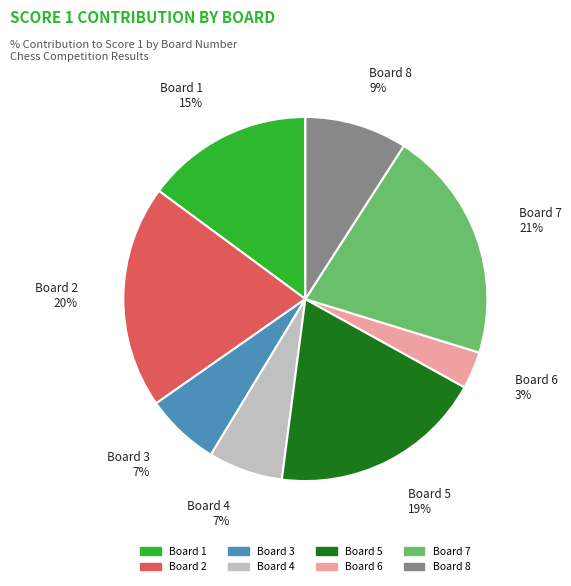

To the nearest percent, what percentage of the pie is Board 2?

20%